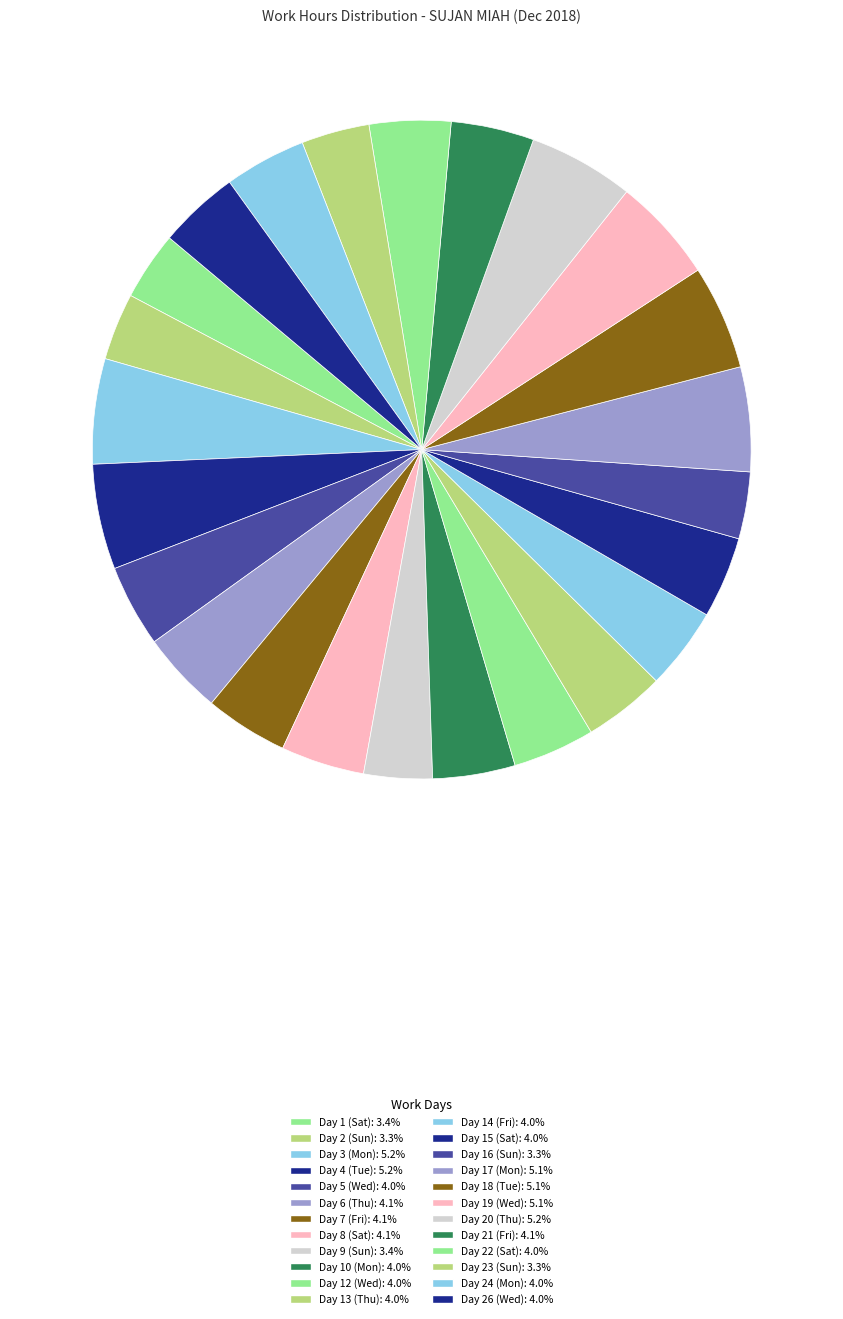

How many segments does this pie chart have?

24